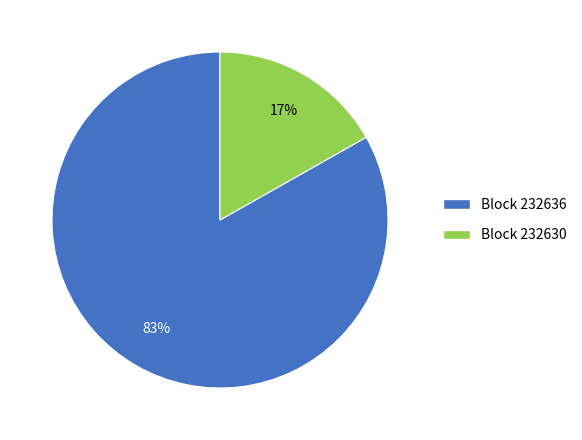

To the nearest percent, what is the difference between the largest and smallest slice percentages?

66%